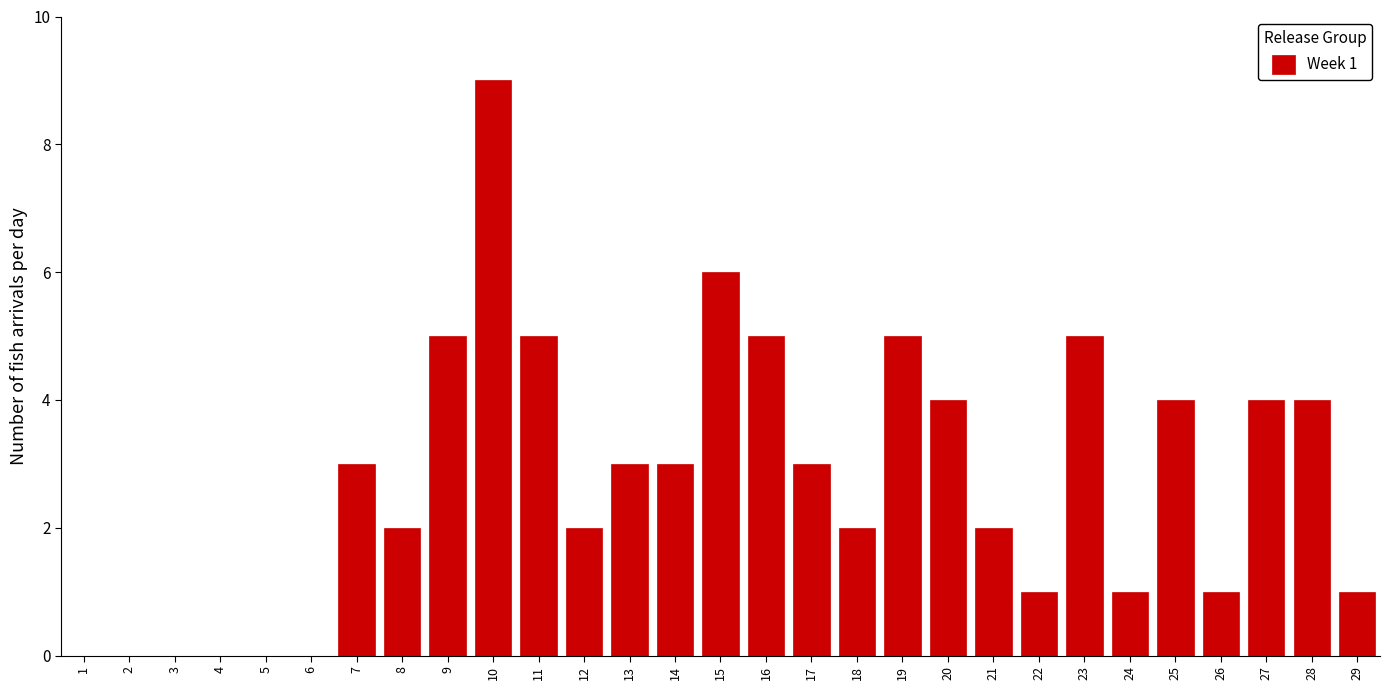

Reading right to left, what are all the values shown in this chart?

29=1	28=4	27=4	26=1	25=4	24=1	23=5	22=1	21=2	20=4	19=5	18=2	17=3	16=5	15=6	14=3	13=3	12=2	11=5	10=9	9=5	8=2	7=3	6=0	5=0	4=0	3=0	2=0	1=0